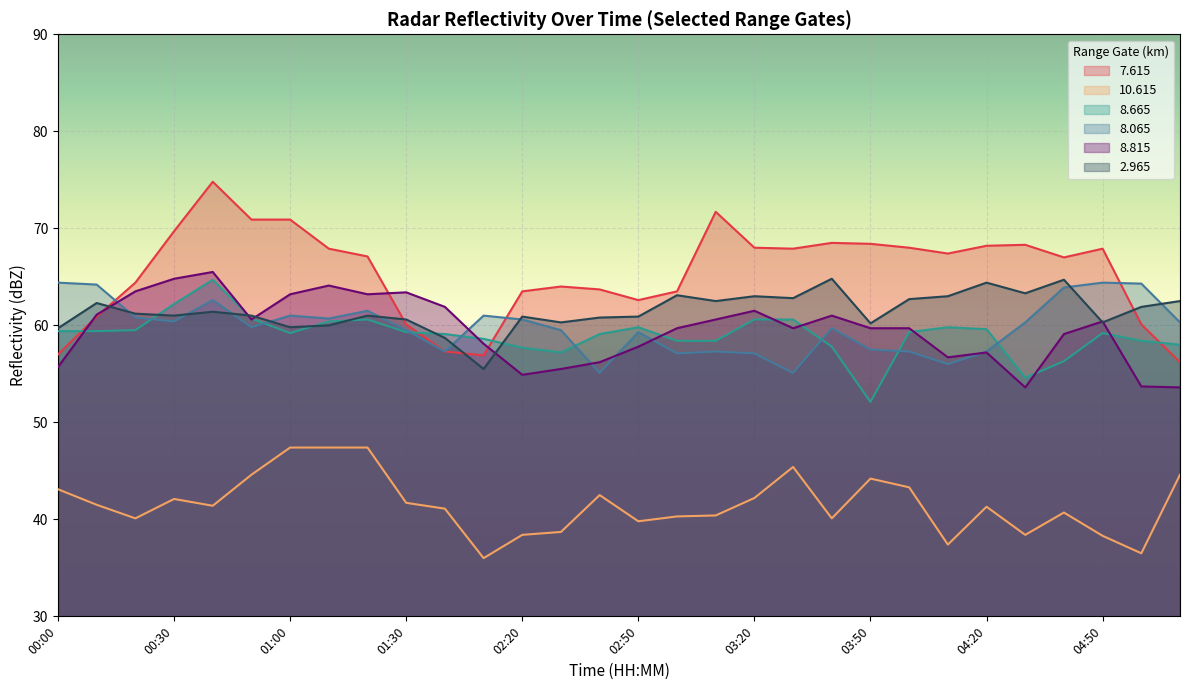

At which category does  10.615 reach its first local valley?

00:20